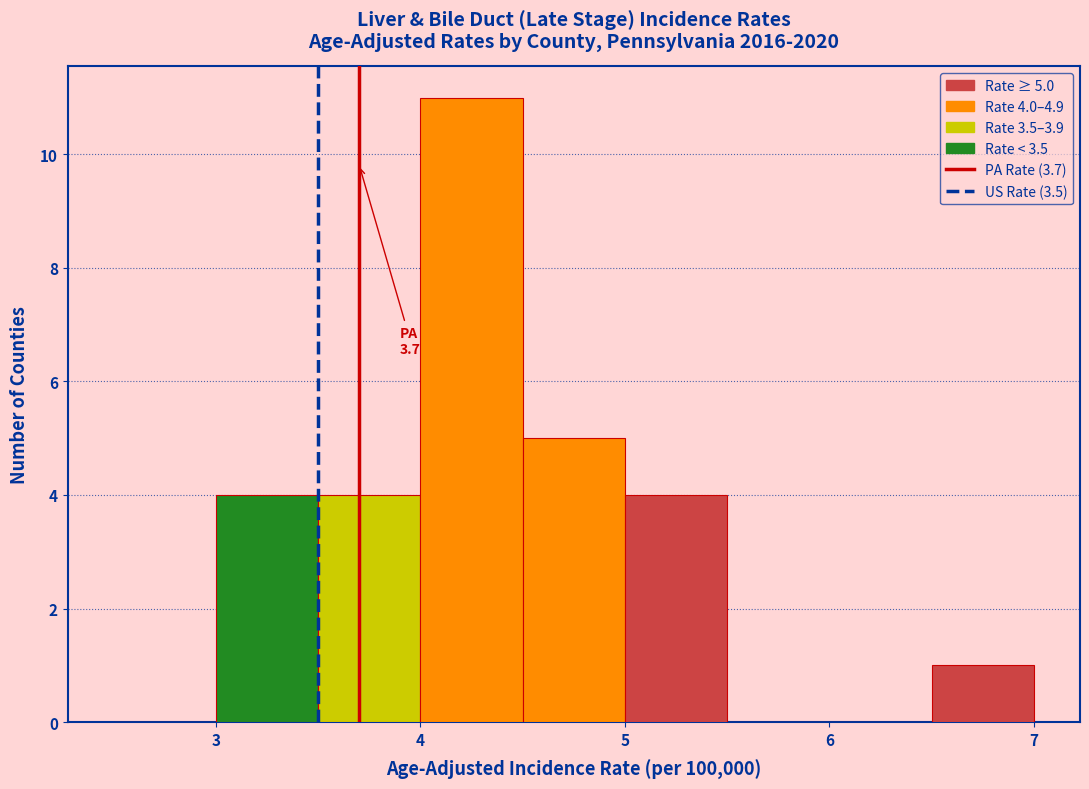

Over which range of the x-axis is the bar tallest?

4.0 to 4.5